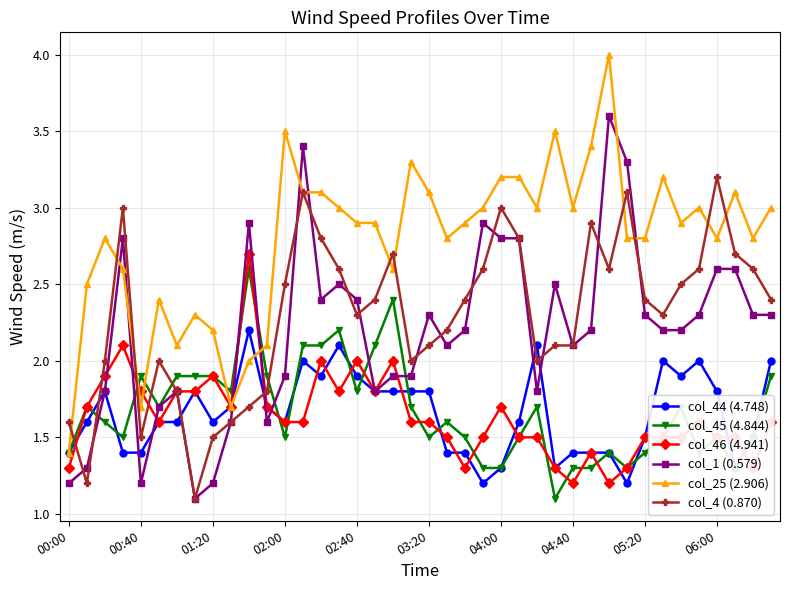

How many categories are shown in the chart?

40